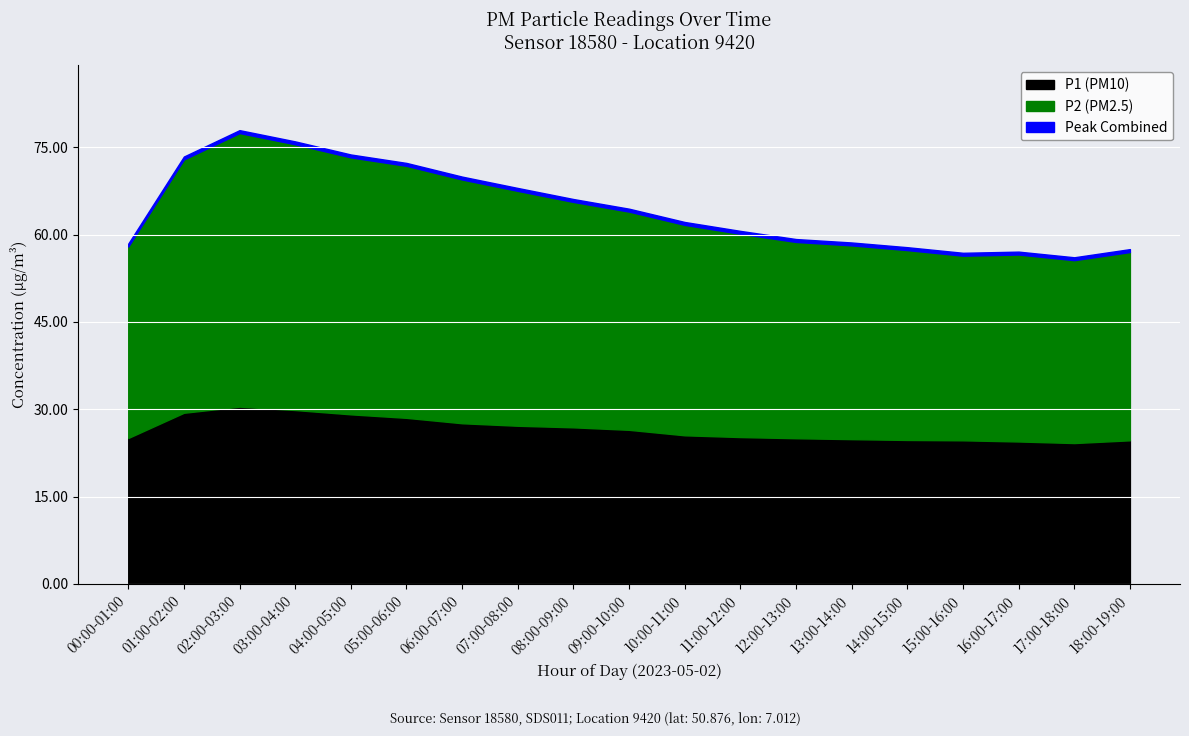

Does the chart display data point markers on the line(s)?

No